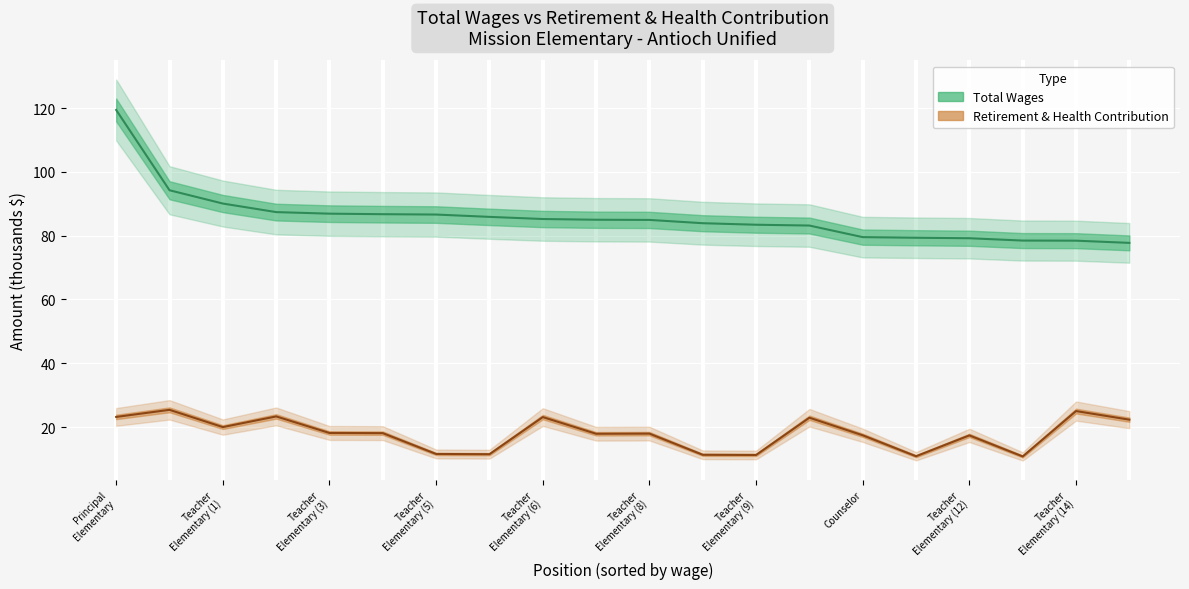

List the series in order of their peak value, lowest first.

Retirement & Health, Total Wages